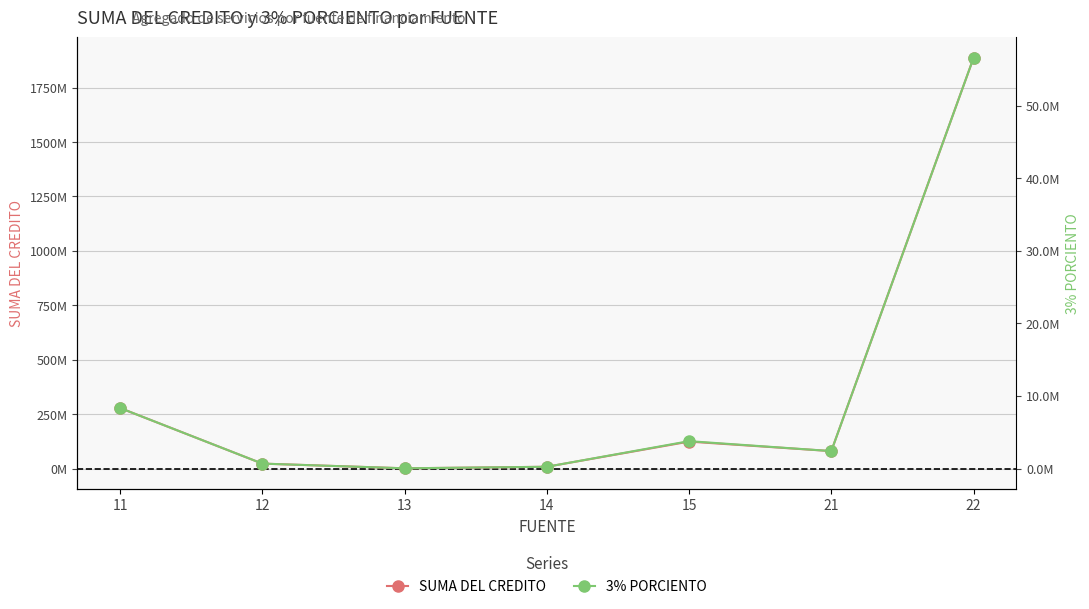

What is the sum of all SUMA DEL CREDITO values?

2399761777.0